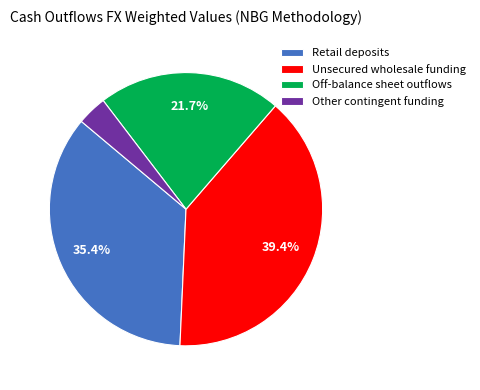

Is Off-balance sheet outflows the majority of the pie?

No